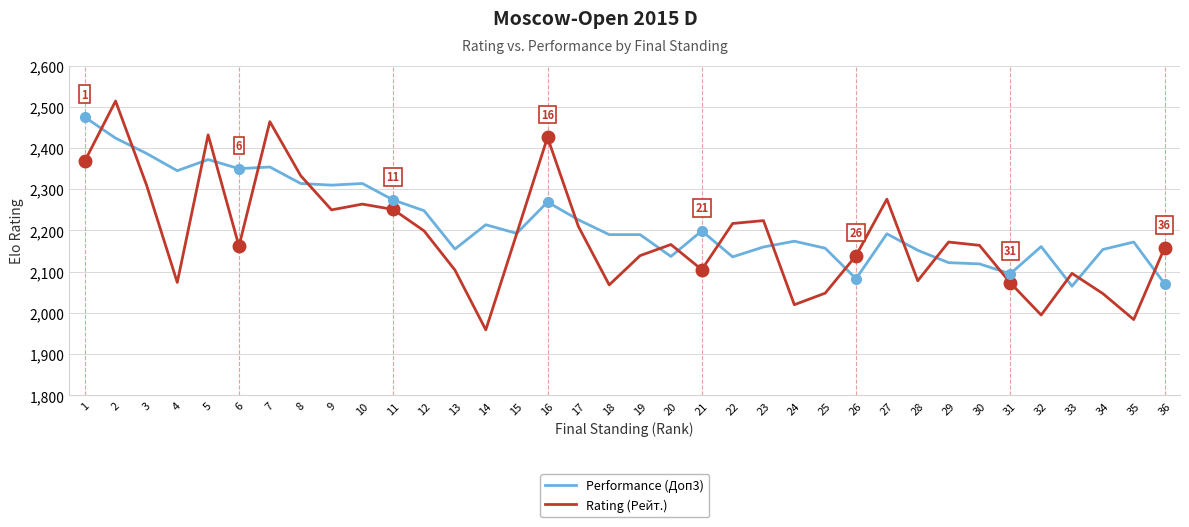

List the series in order of their overall mean, highest first.

Performance (Доп3), Rating (Рейт.)